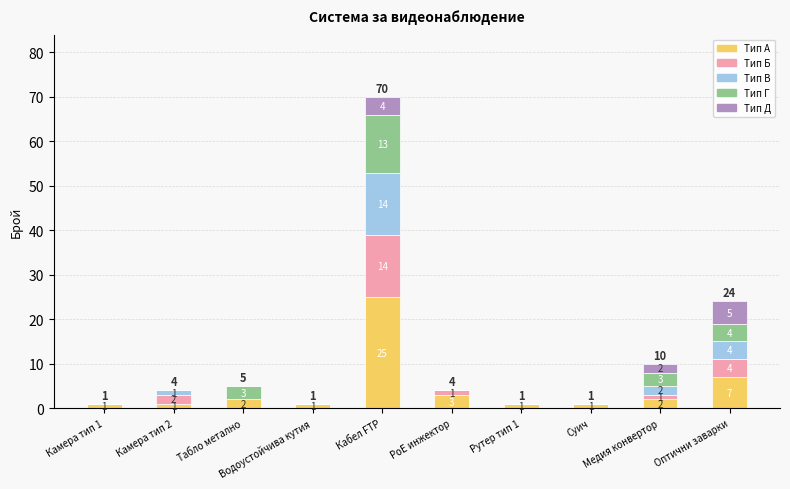

What is the highest value of the Тип А series?

25